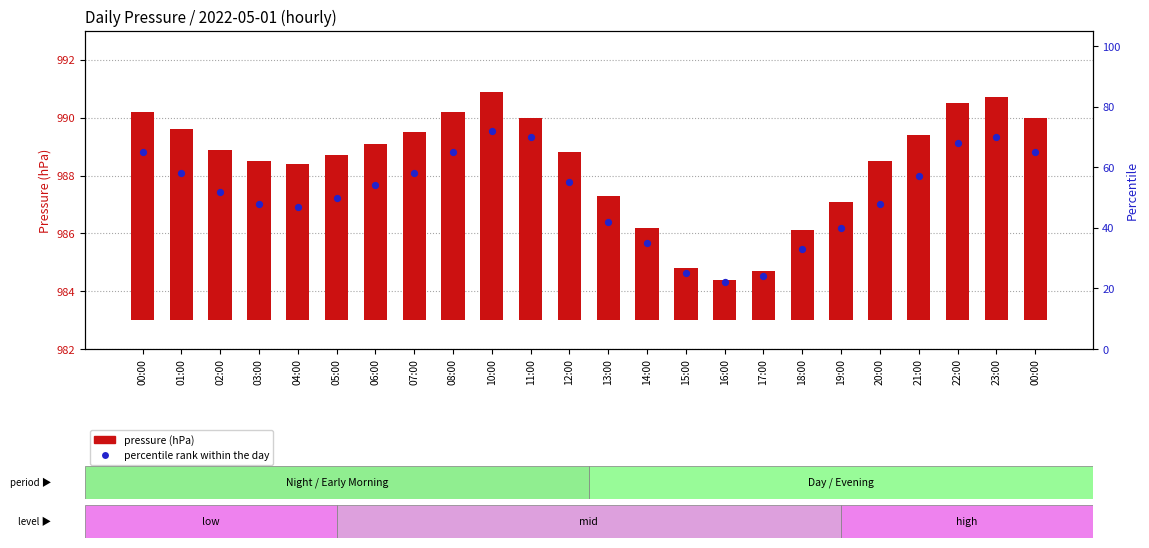

Which series has the largest Y range (max minus min)?

percentile rank